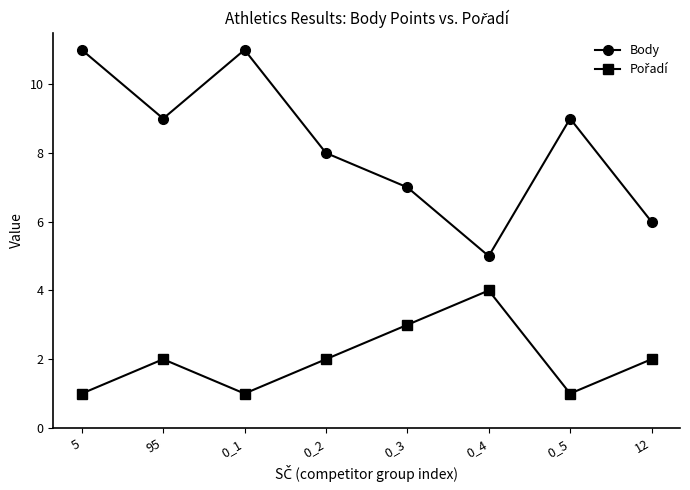

The Body series shows 7 at 0_3. True or false?

True